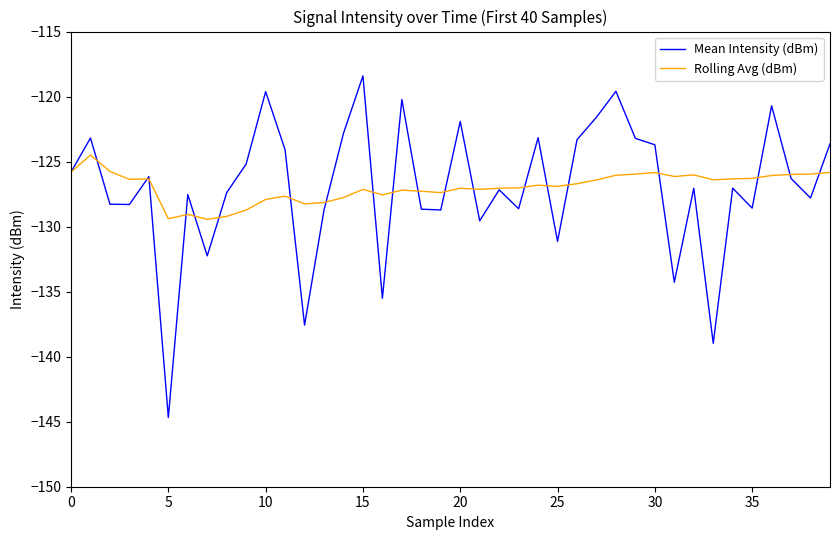

Which series has the widest spread of values?

Mean Intensity (dBm)